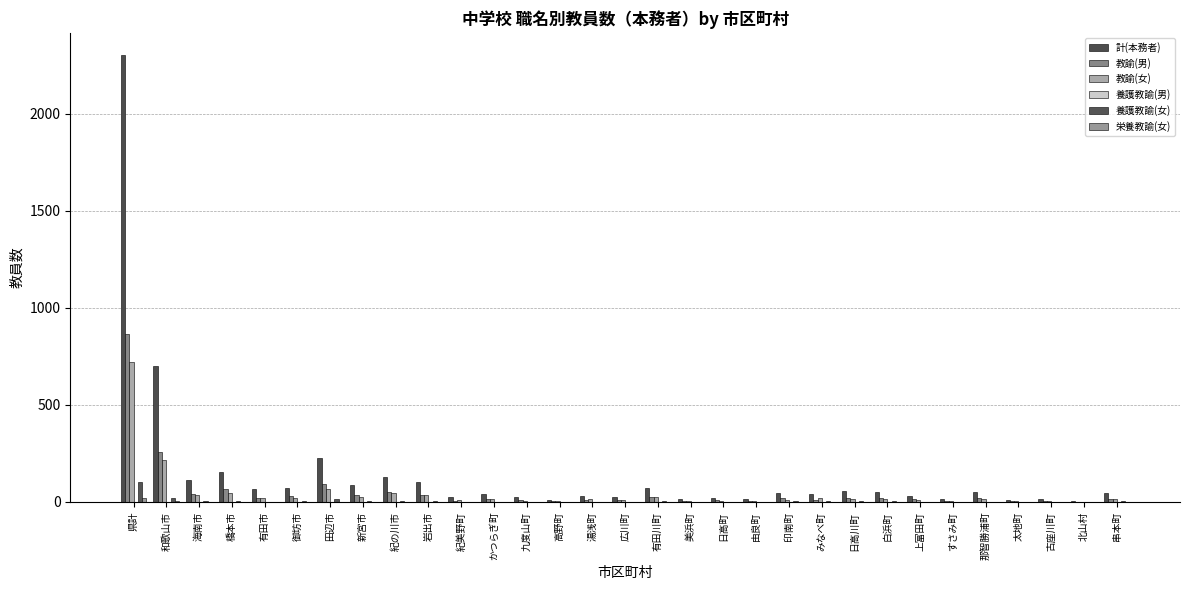

How many groups of bars are there?

31